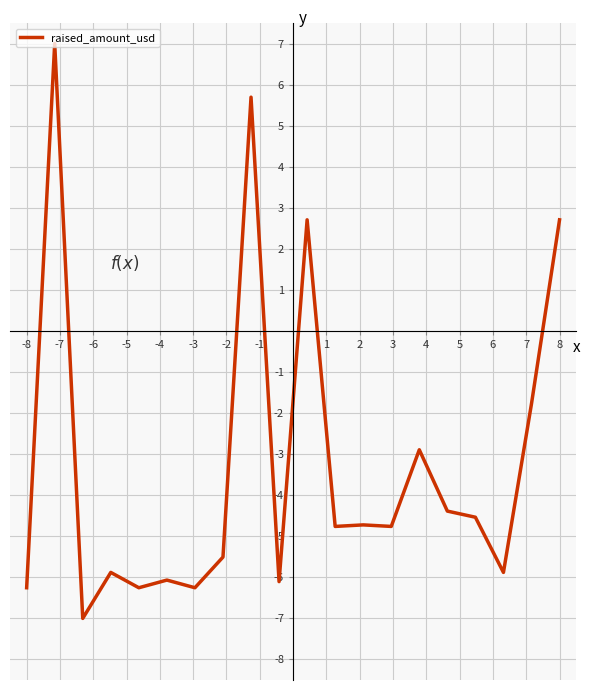

What is the minimum value shown in the chart?

-7.0